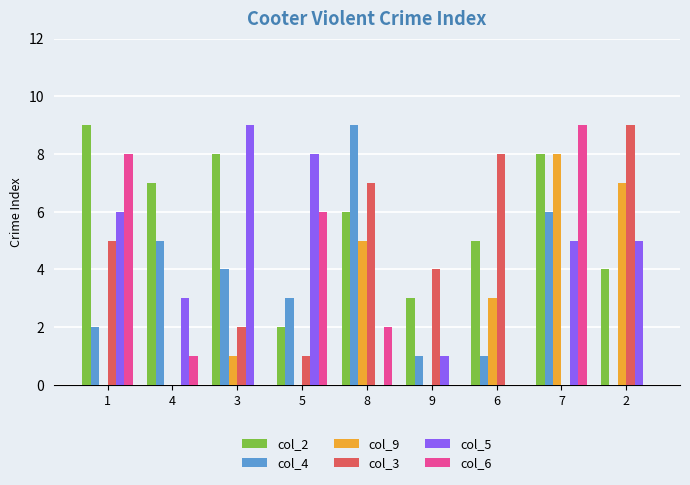

How many groups of bars are there?

9